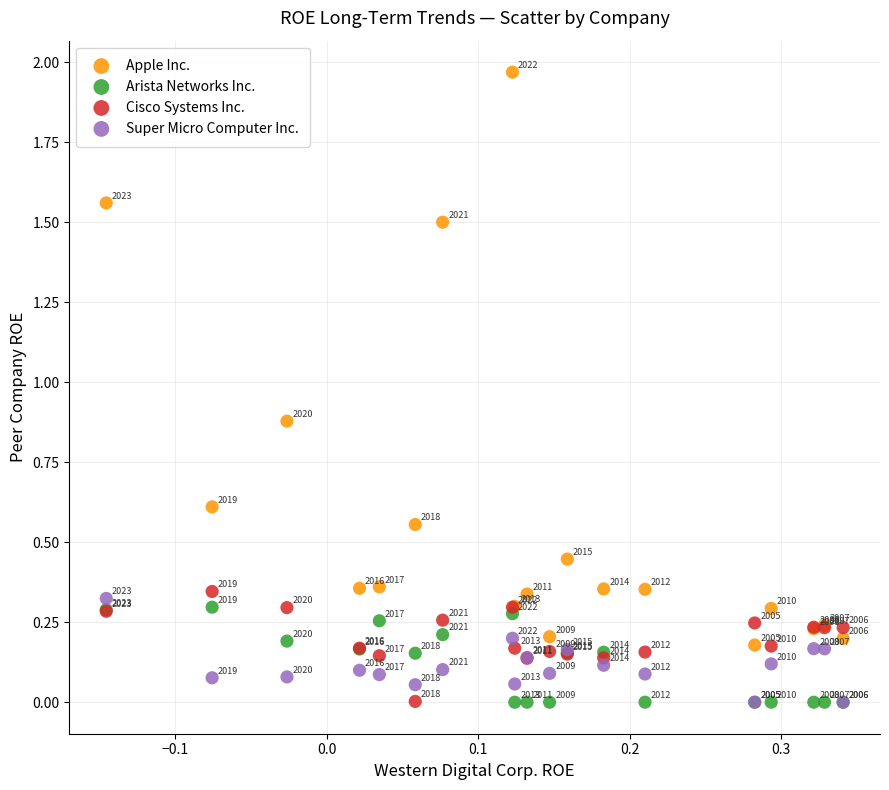

In the Apple Inc. series, what Y value is closest to 1?

0.9